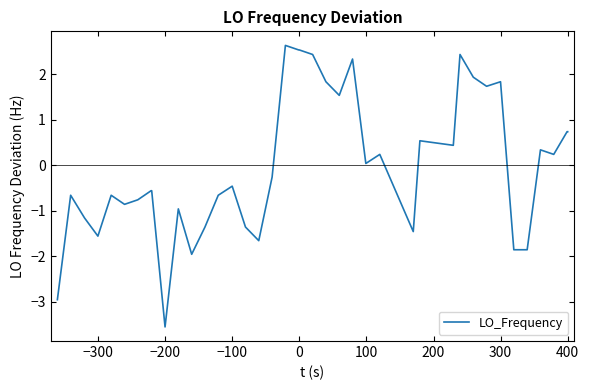

What is the smallest value displayed?

-3.6